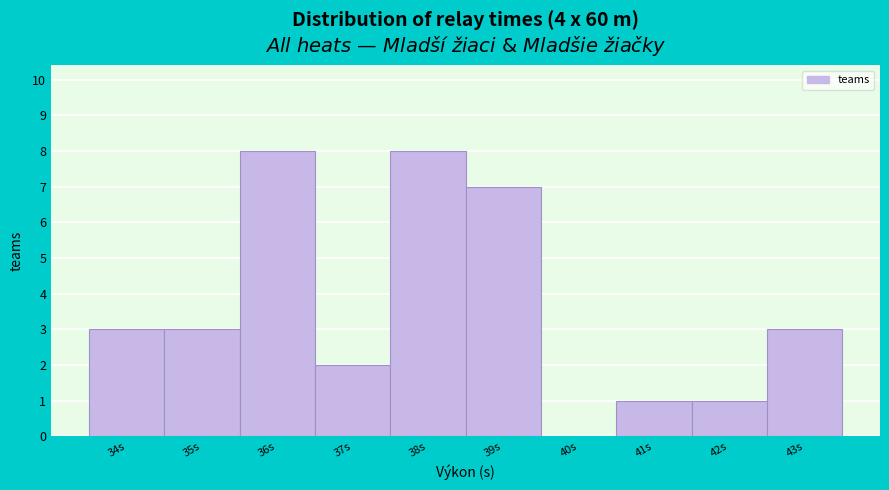

Reading left to right, transcribe all the data shown in this chart.

34s=3	35s=3	36s=8	37s=2	38s=8	39s=7	40s=0	41s=1	42s=1	43s=3